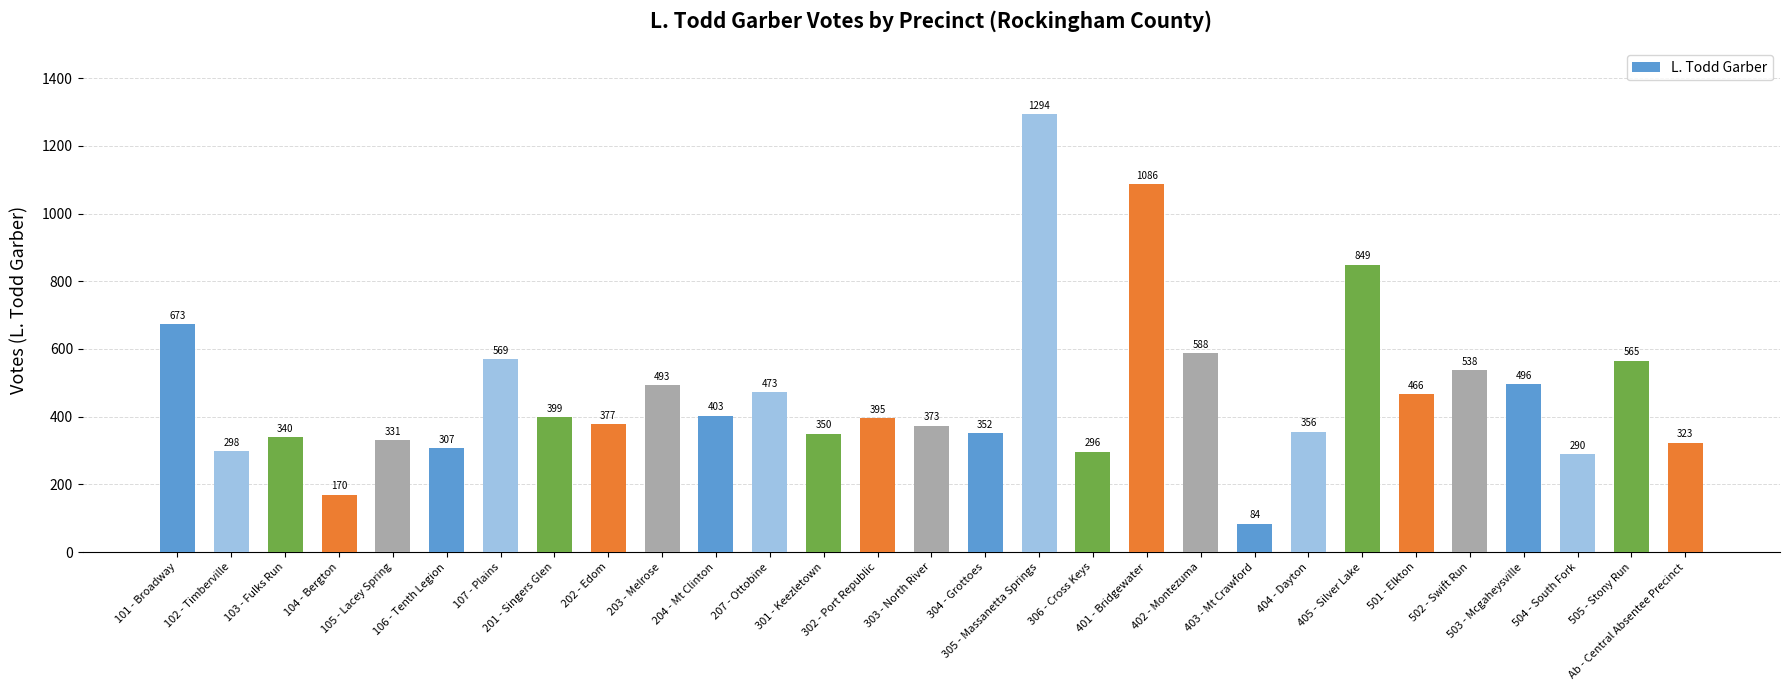

At which category does the chart reach its minimum across all series?

403 - Mt Crawford